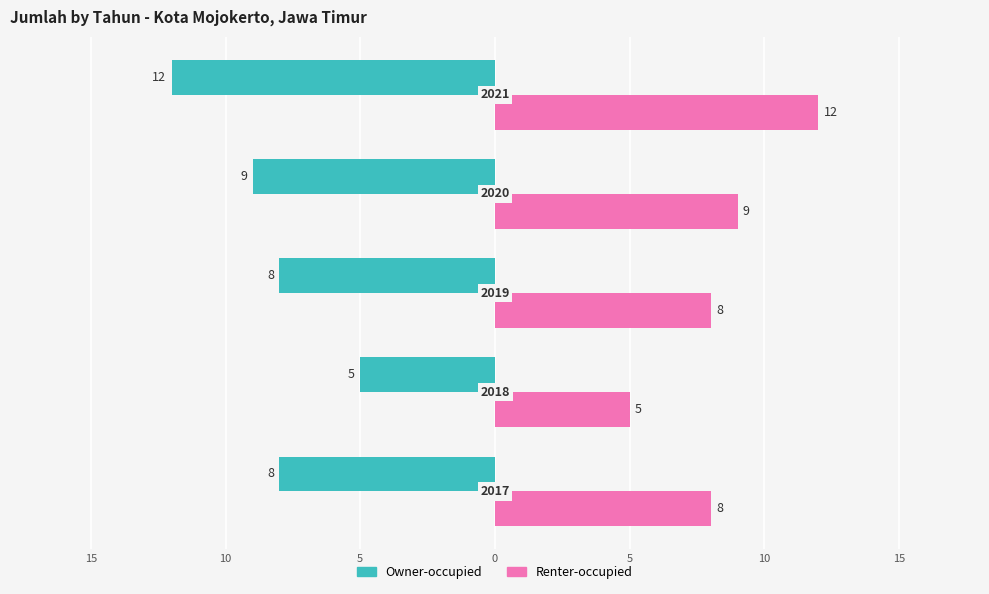

Reading left to right, extract all data points from this chart.

Owner-occupied: -8	-5	-8	-9	-12
Renter-occupied: 8	5	8	9	12